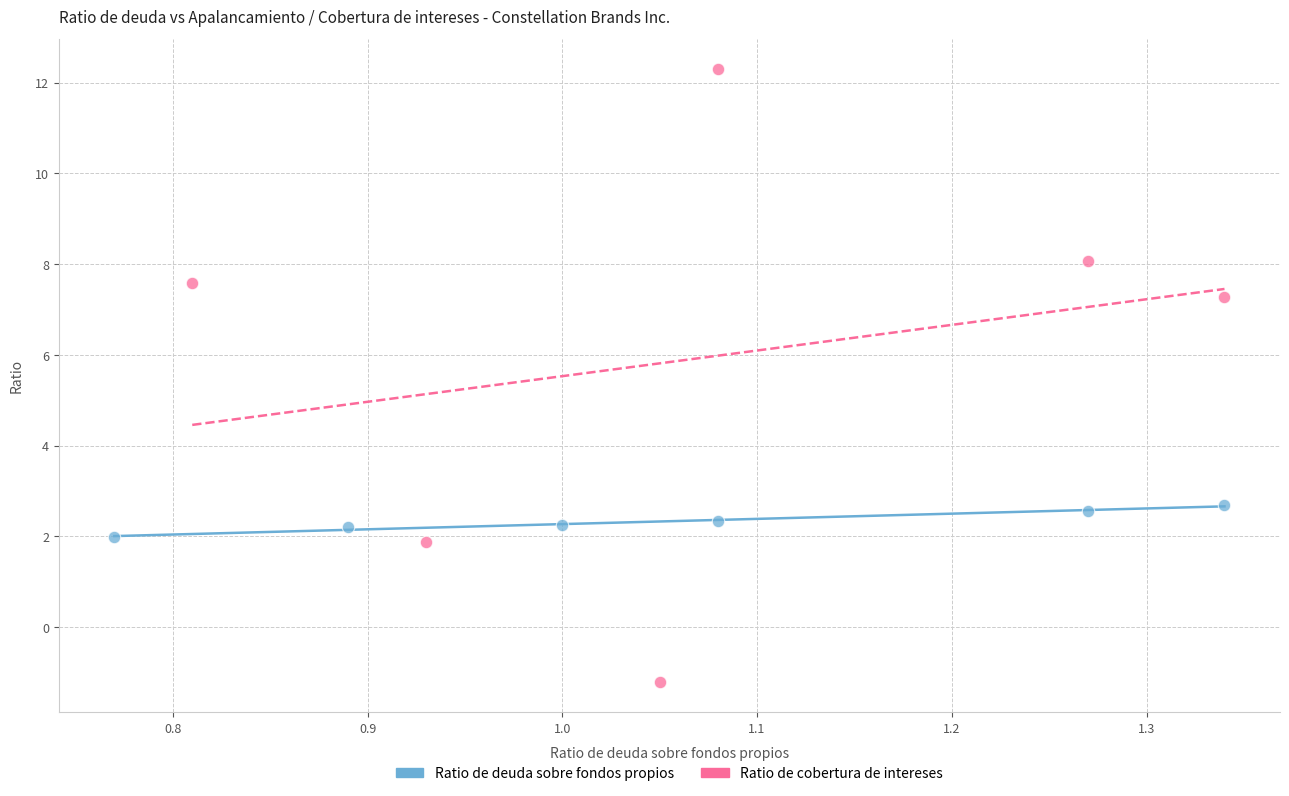

What are all the series names shown in the legend?

Ratio de deuda sobre fondos propios, Ratio de cobertura de intereses